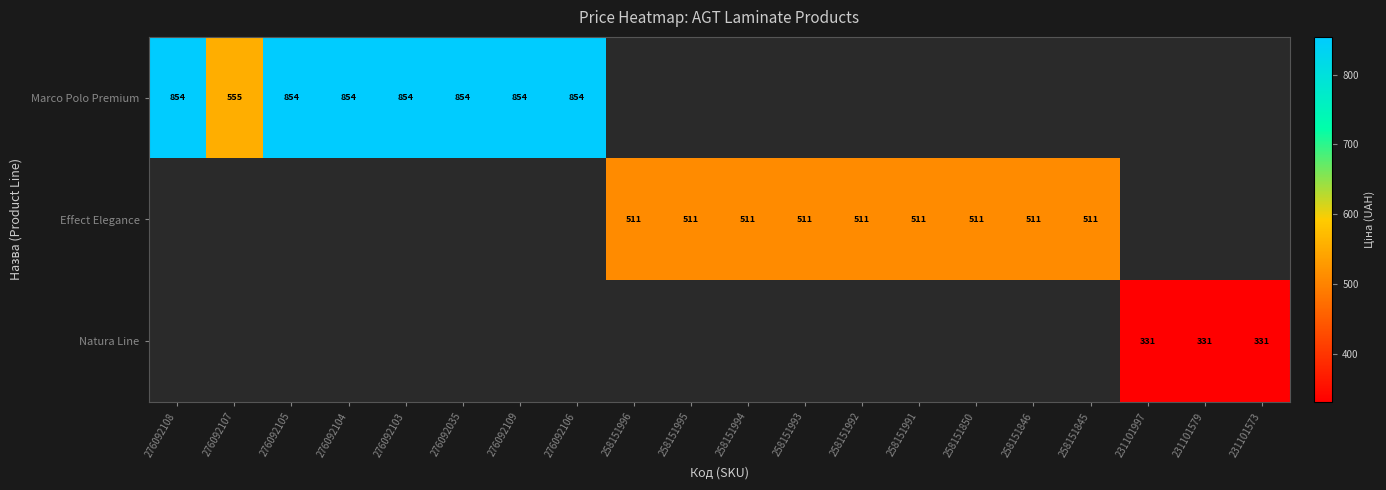

Is the value of Natura Line at 231101573 greater than the value of Effect Elegance at 258151995?

No